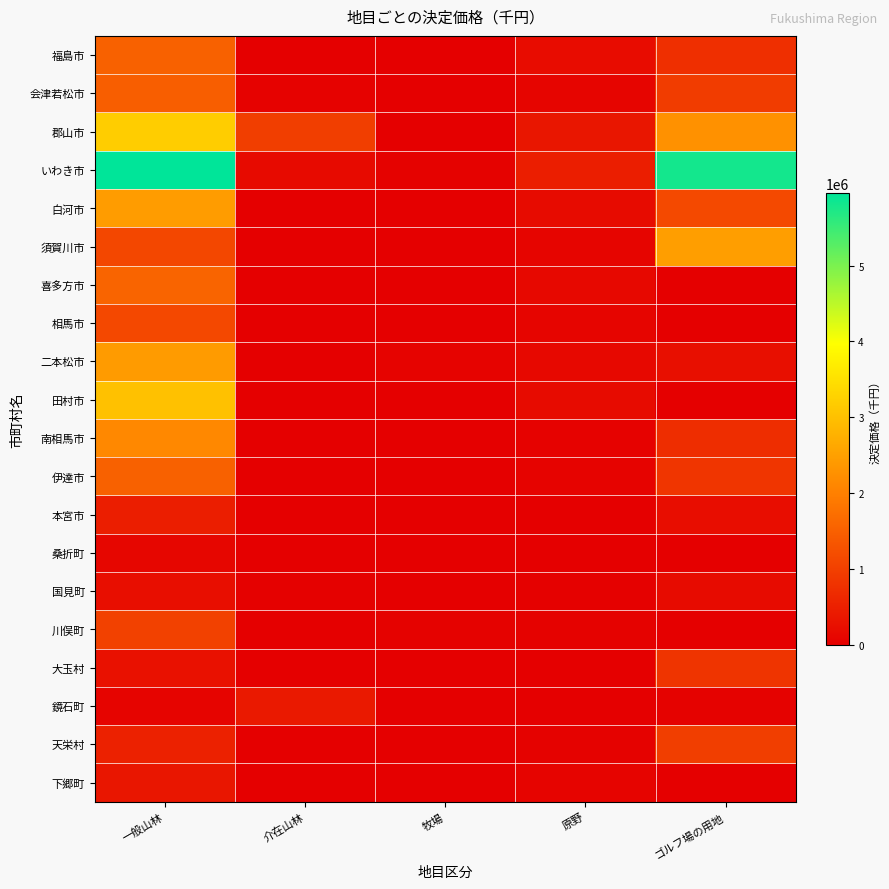

What is the total value across all series at 介在山林?

1679779